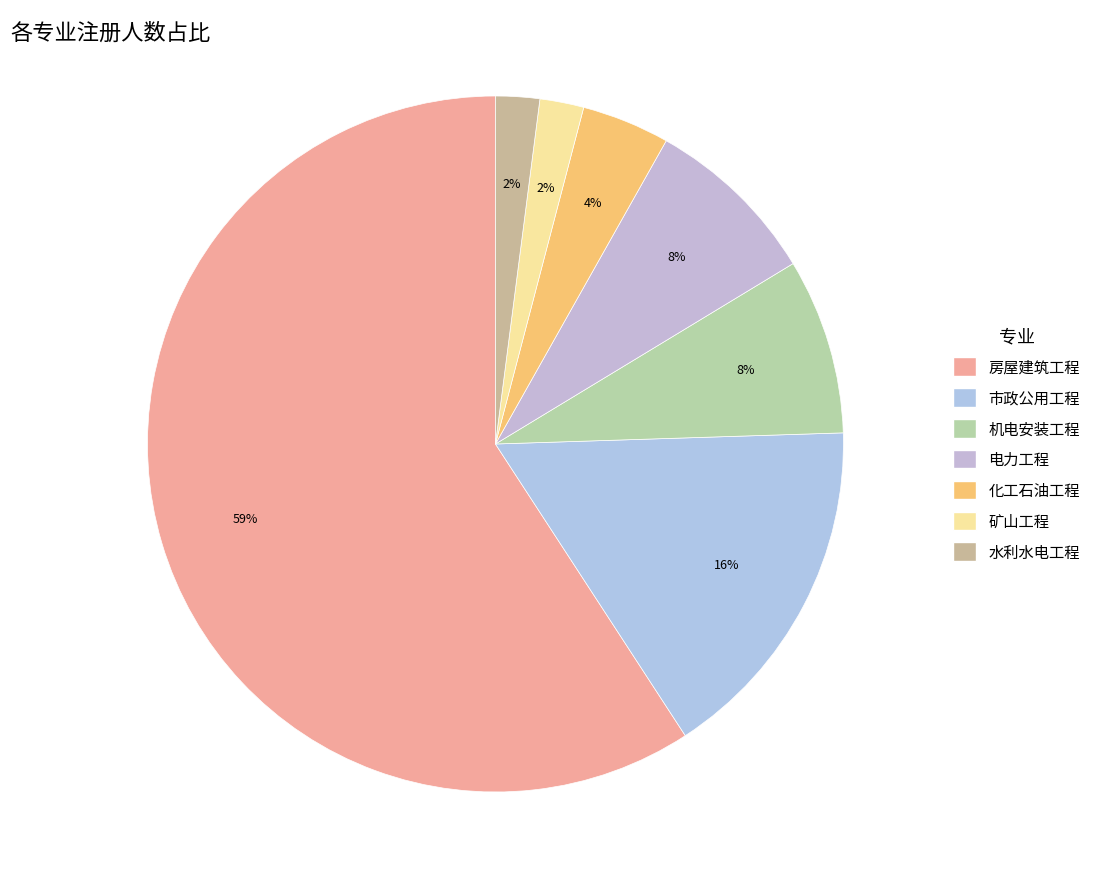

Combined, what portion of the pie is 水利水电工程 and 市政公用工程?

18.4%